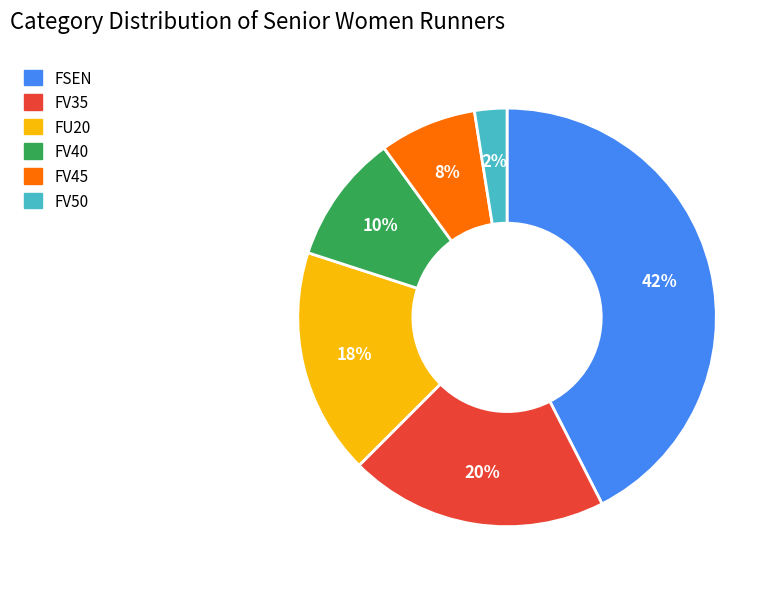

Is there any slice that represents more than half of the pie?

No